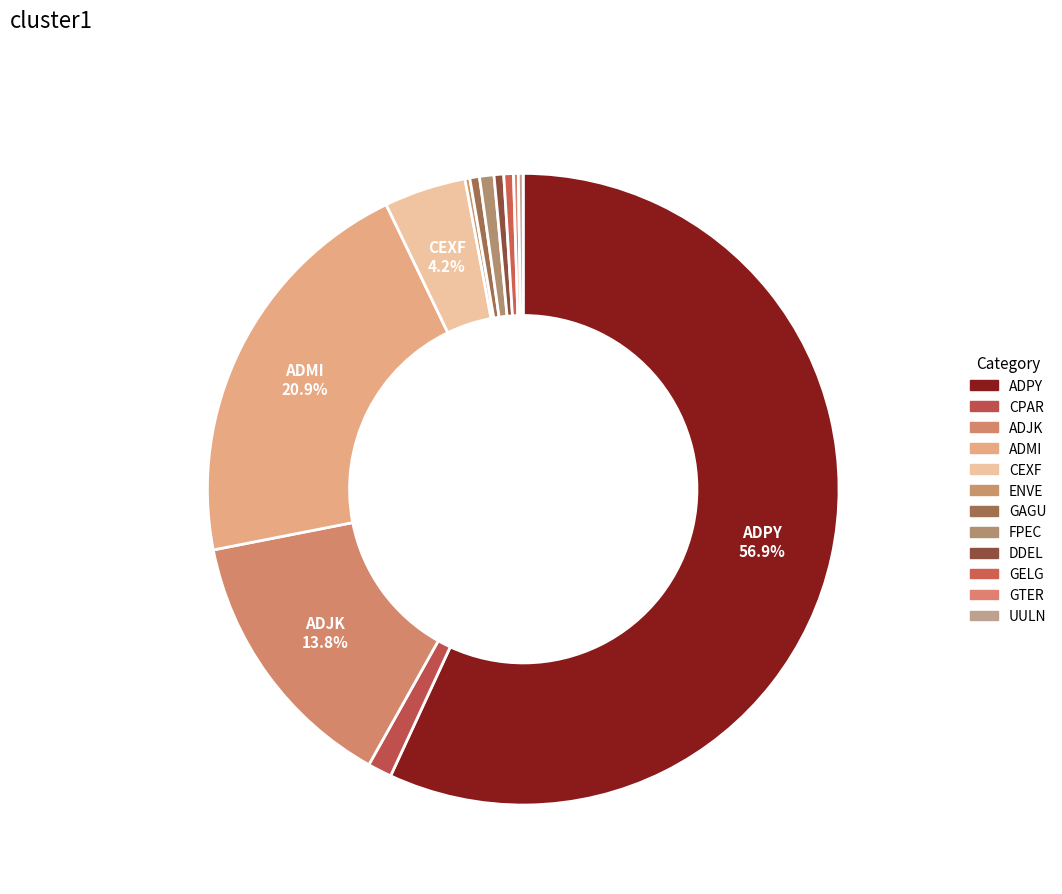

To the nearest percent, what is the combined percentage of ADPY and GTER?

57%